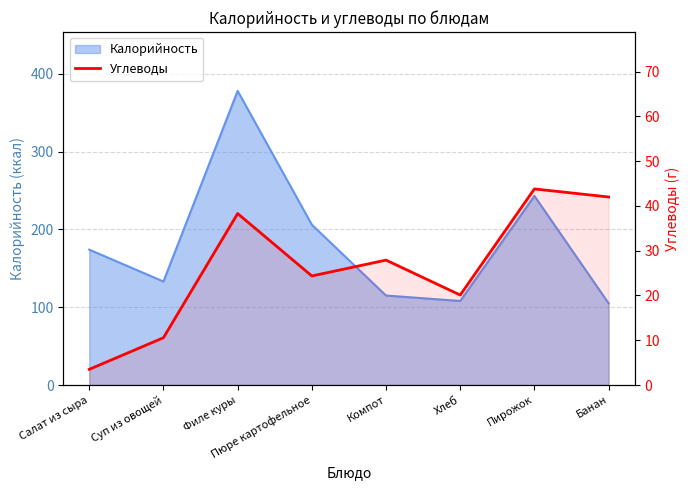

What position from the right is Филе куры?

6